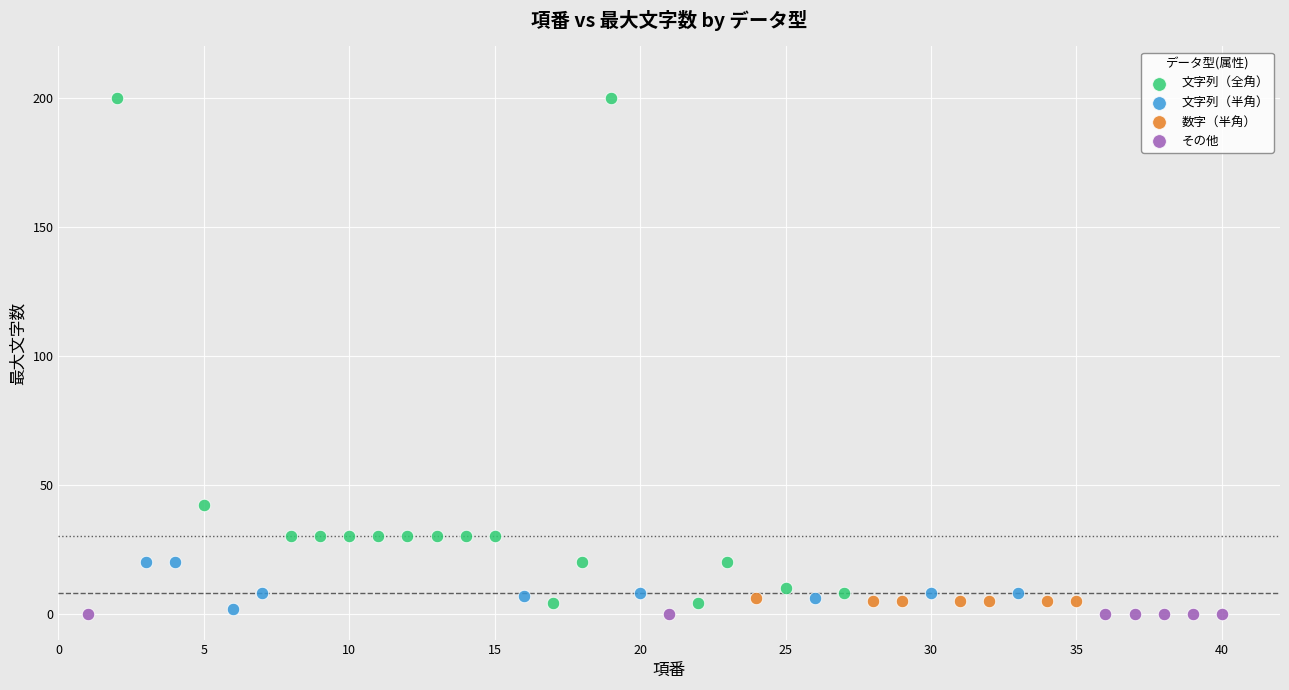

Which series contains the highest Y value?

文字列（全角）